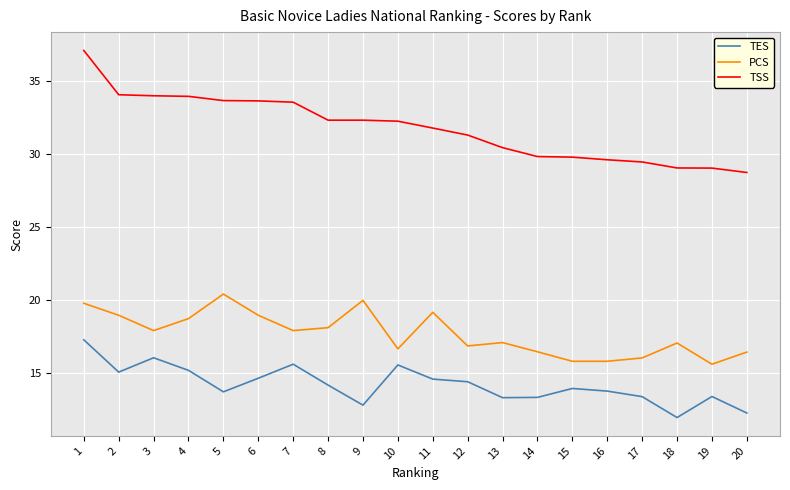

True or false: PCS and TSS cross at least once.

False